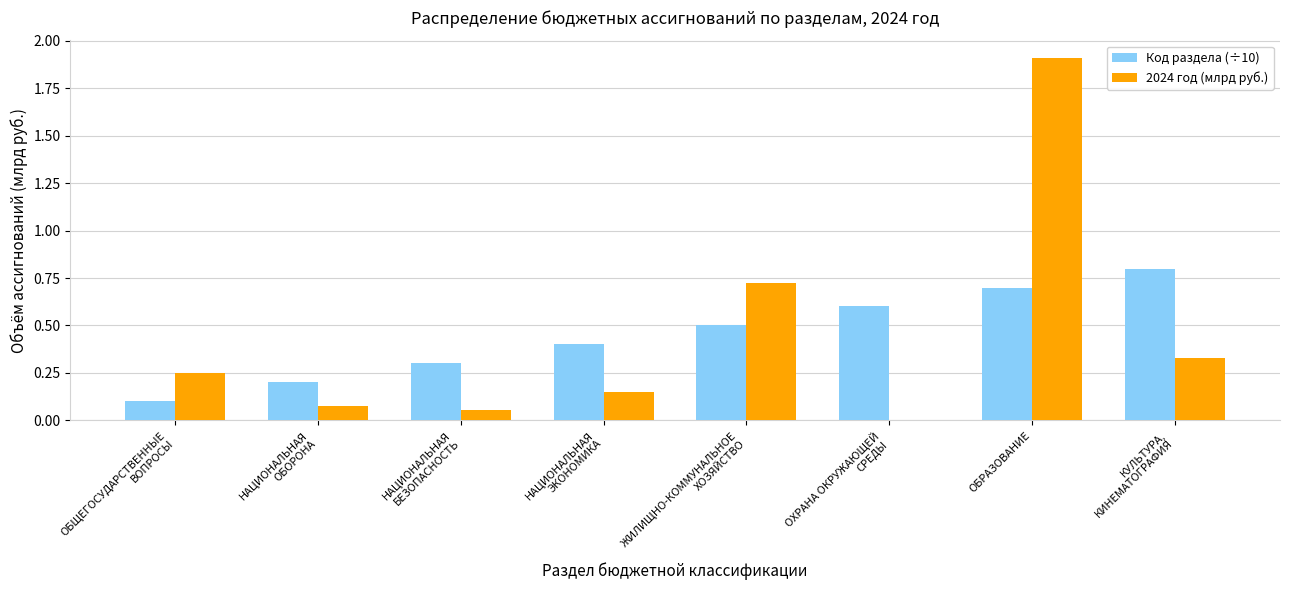

What is the highest value of the 2024 год (млрд руб.) series?

1.9